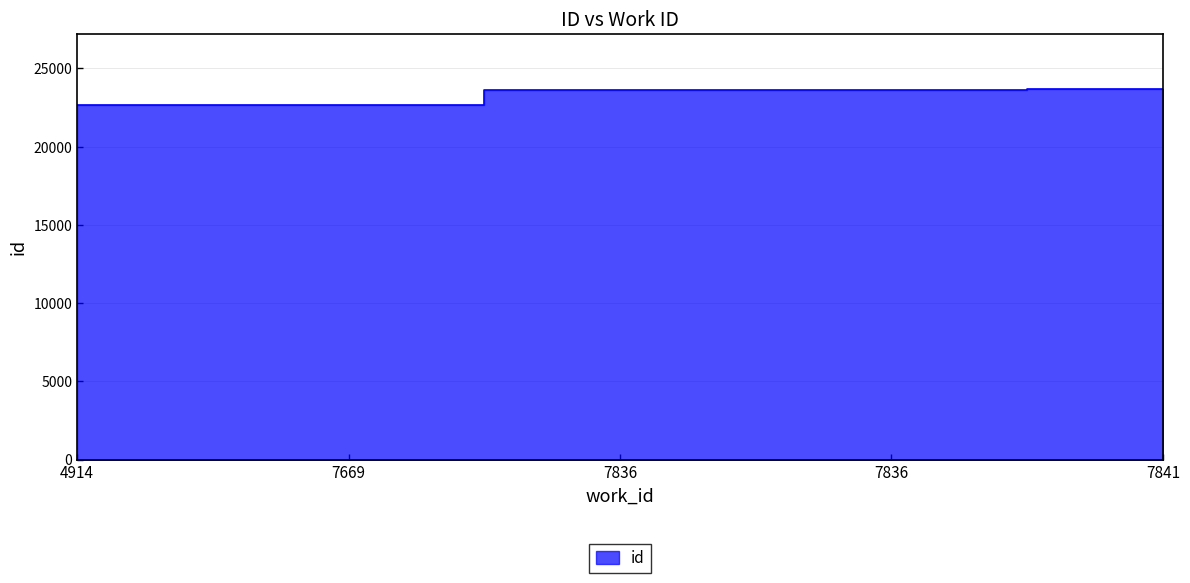

Is it true that the value at 7836 is 23611?

True